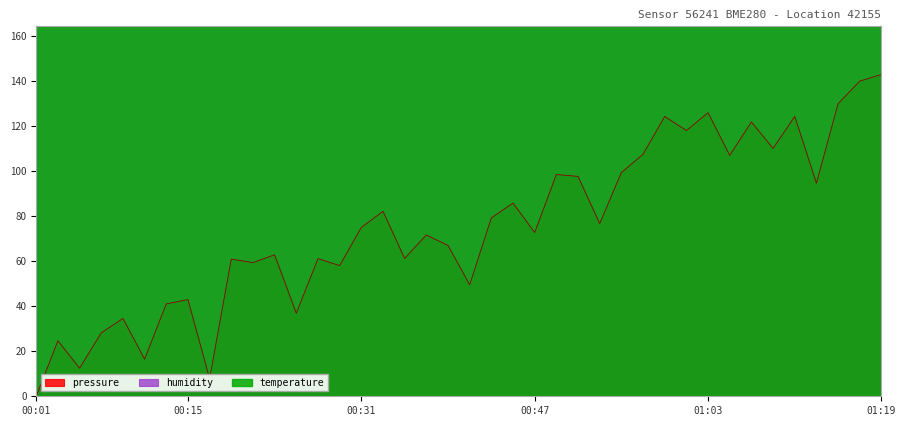

At which label does pressure reach its minimum?

00:01